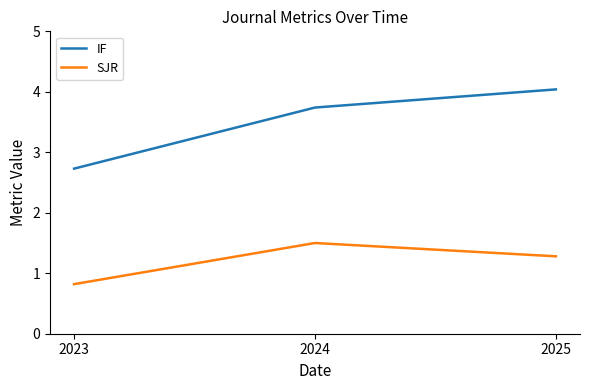

Rank the series by their maximum value, from highest to lowest.

IF, SJR